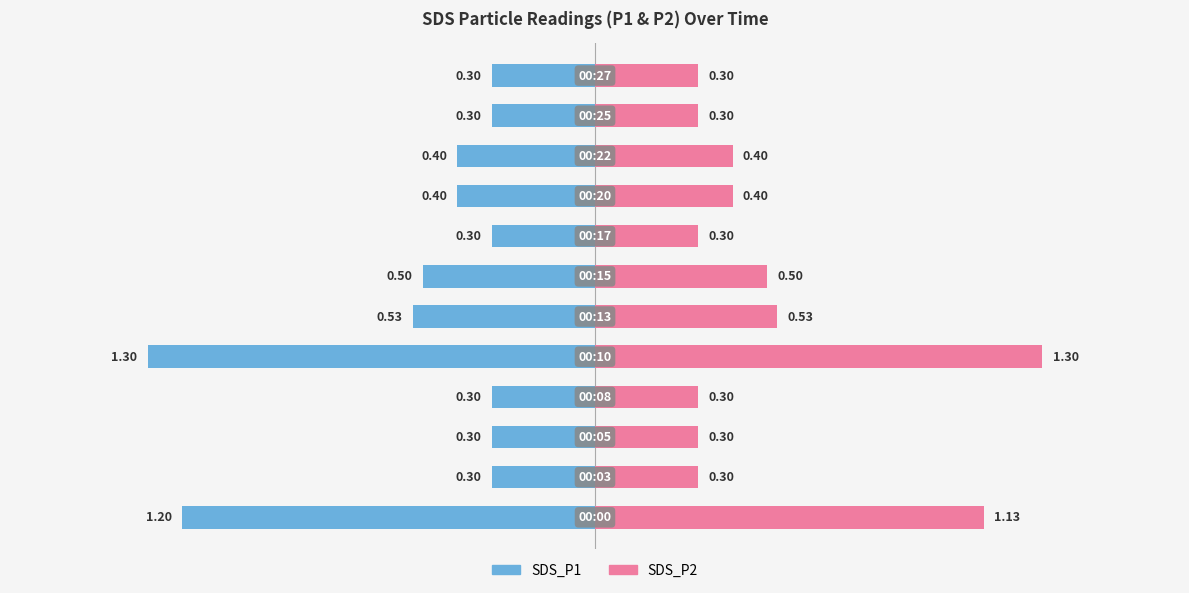

Rank the categories by SDS_P2 value from lowest to highest.

00:03, 00:05, 00:08, 00:17, 00:25, 00:27, 00:20, 00:22, 00:15, 00:13, 00:00, 00:10